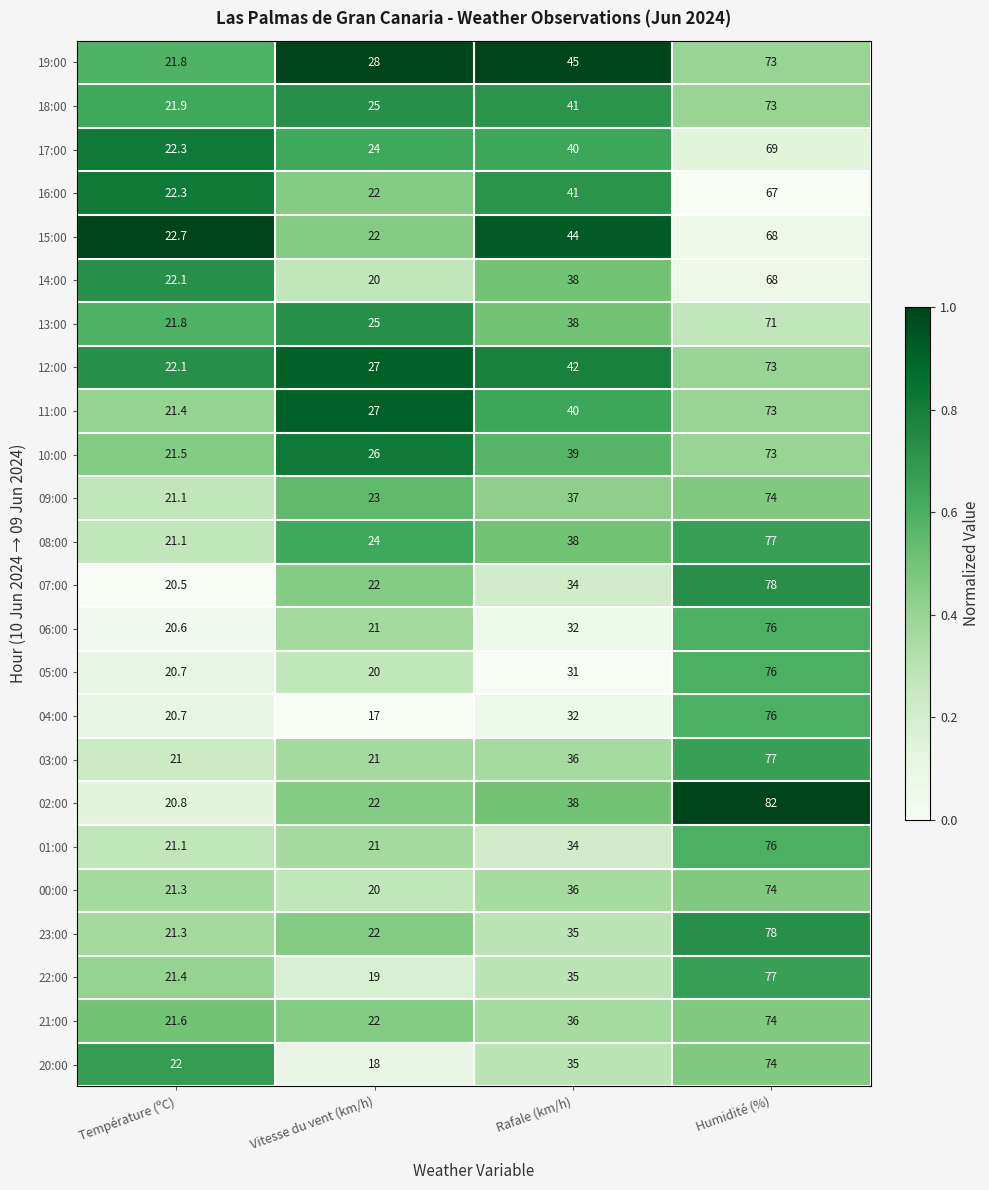

Rank the categories by 19:00 value from highest to lowest.

Humidité (%), Rafale (km/h), Vitesse du vent (km/h), Température (ºC)